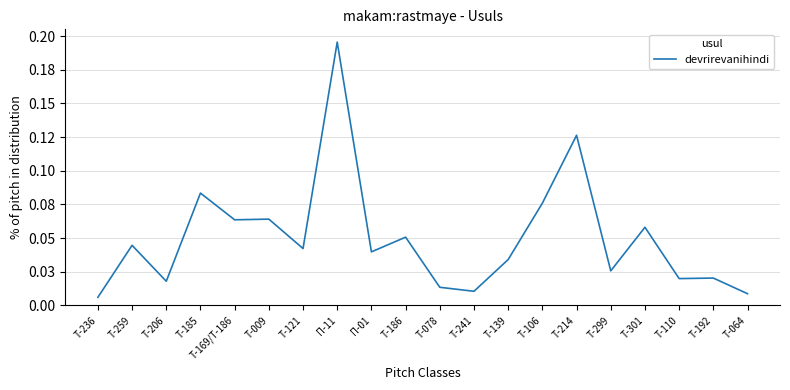

Is this an area chart (filled region under the line)?

No